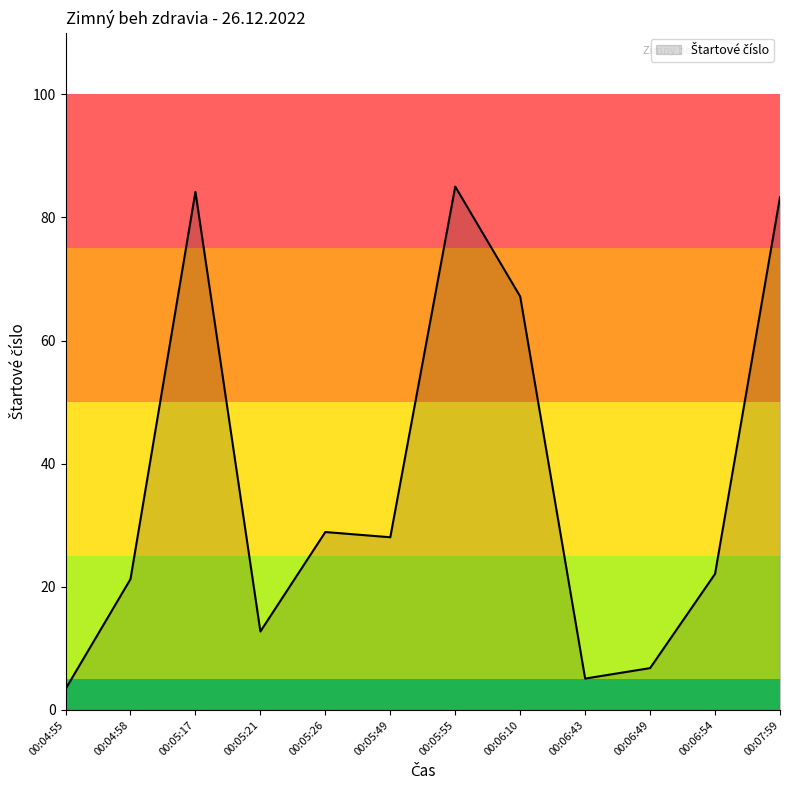

The value at 00:07:59 is 19.0. True or false?

False